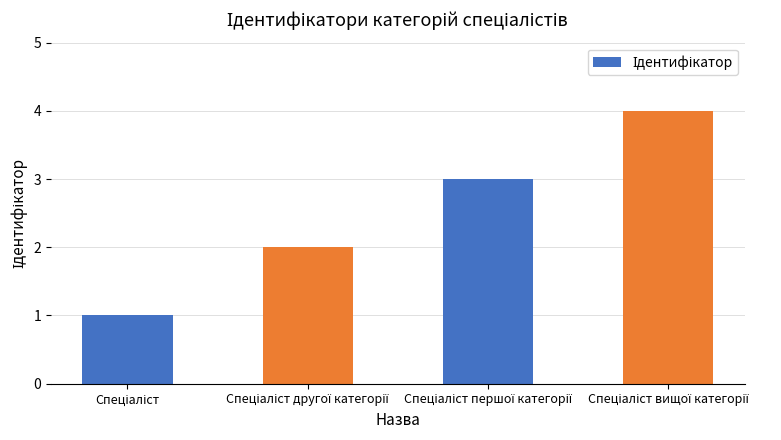

What is the difference between the maximum and minimum values?

3